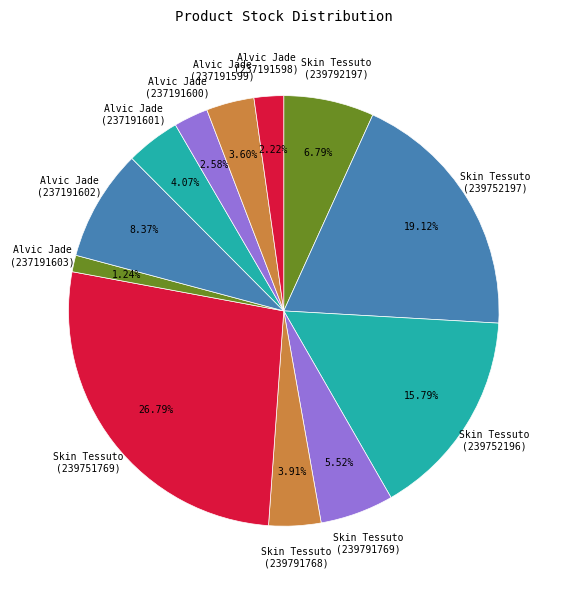

Approximately how many times larger is the value at Skin Tessuto (239752197) compared to Alvic Jade (237191601)?

4.7